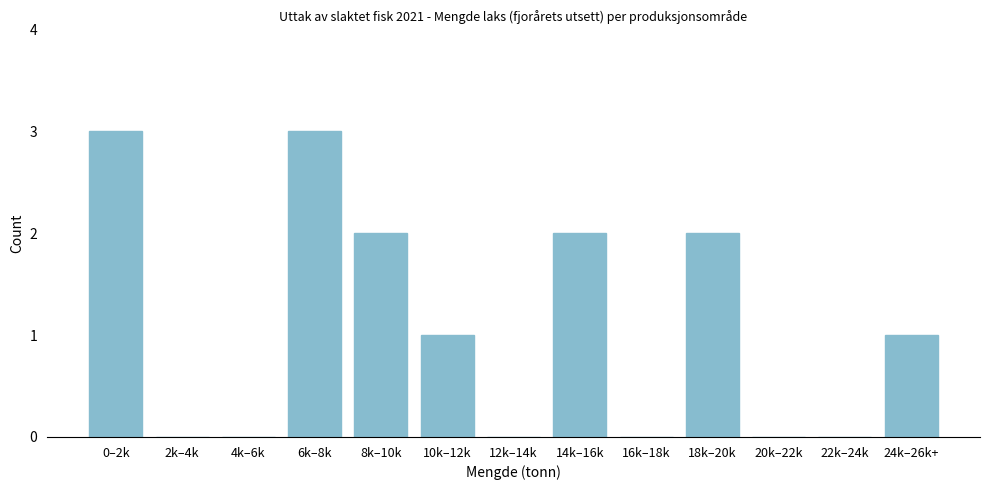

Reading left to right, what are all the values shown in this chart?

0–2k=3	2k–4k=0	4k–6k=0	6k–8k=3	8k–10k=2	10k–12k=1	12k–14k=0	14k–16k=2	16k–18k=0	18k–20k=2	20k–22k=0	22k–24k=0	24k–26k+=1